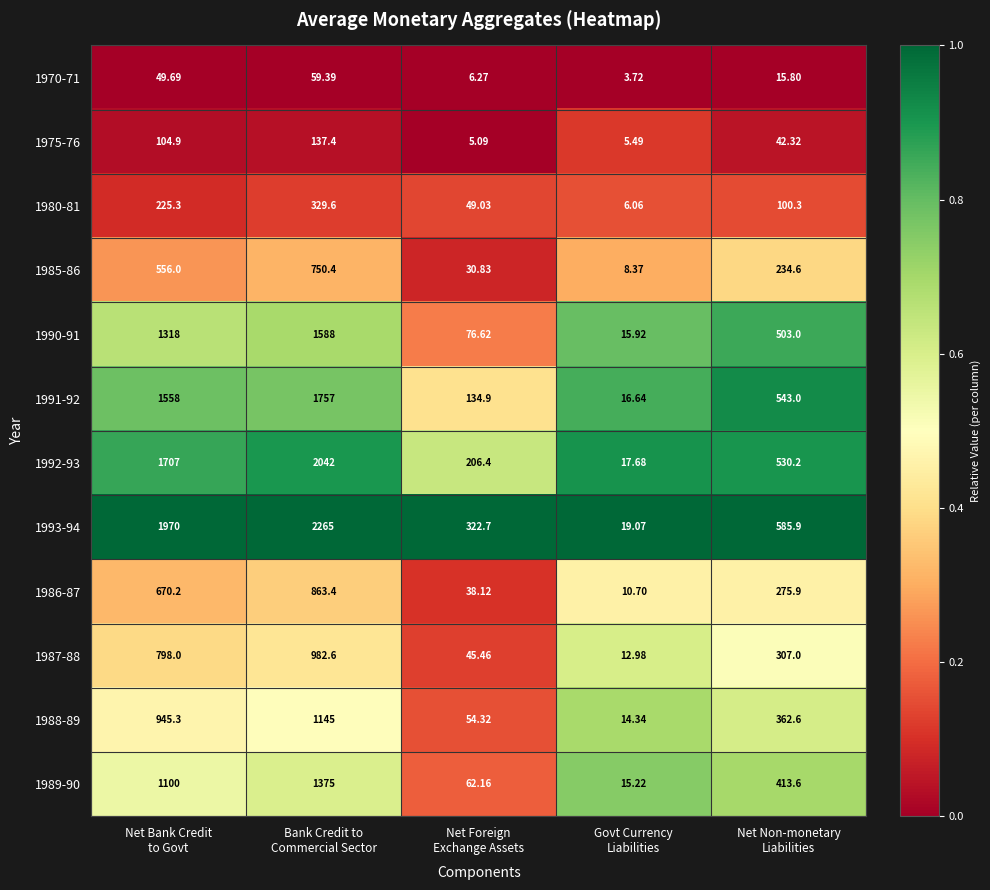

At which category is the sum across all series the highest?

Bank Credit to
Commercial Sector